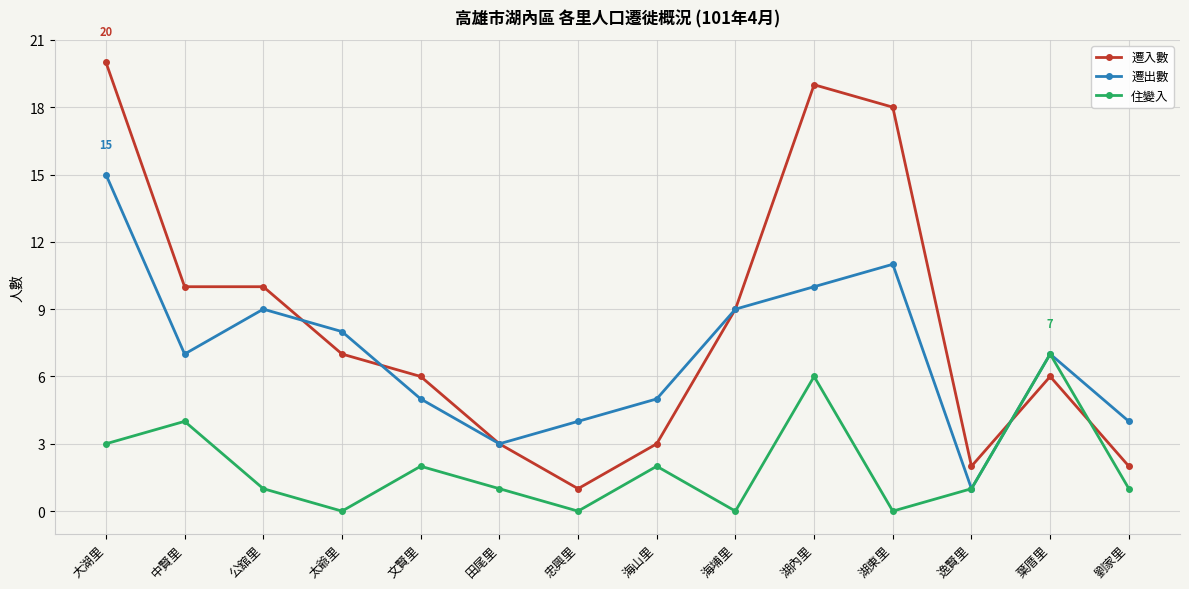

What is the difference between the maximum and minimum values in the 住變入 series?

7